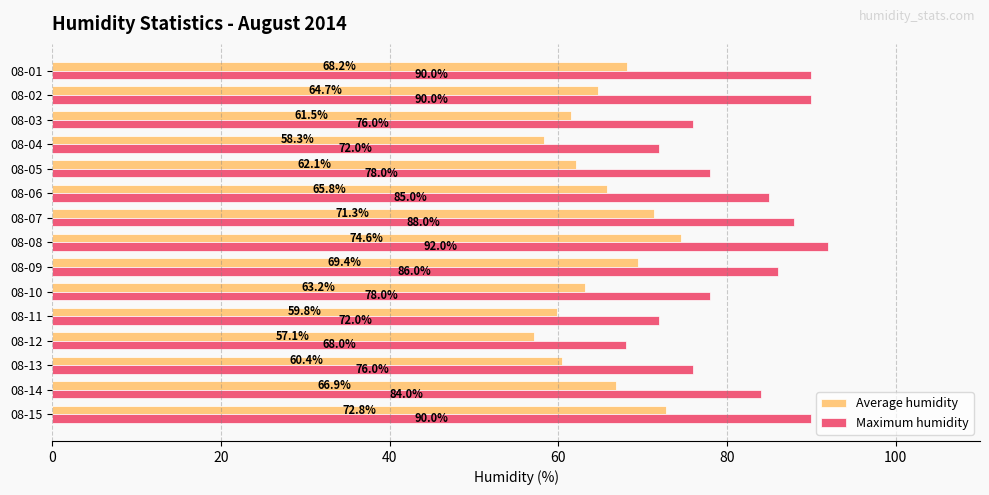

Count the number of categories in the chart.

15